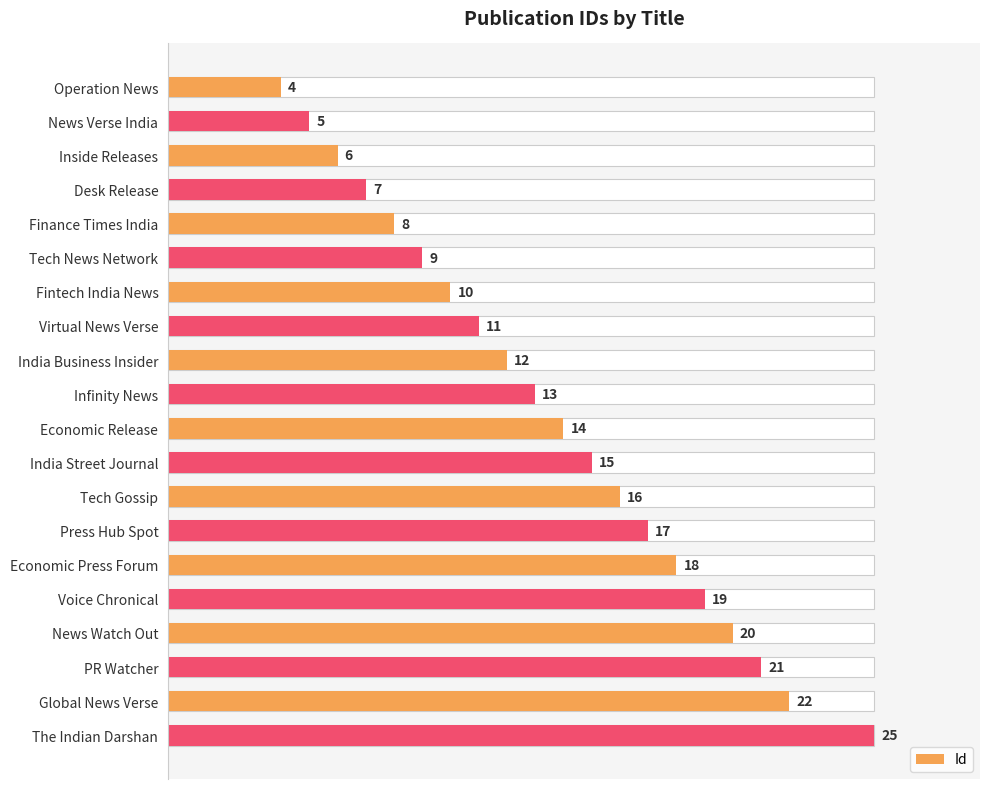

How many data points does each series have?

20